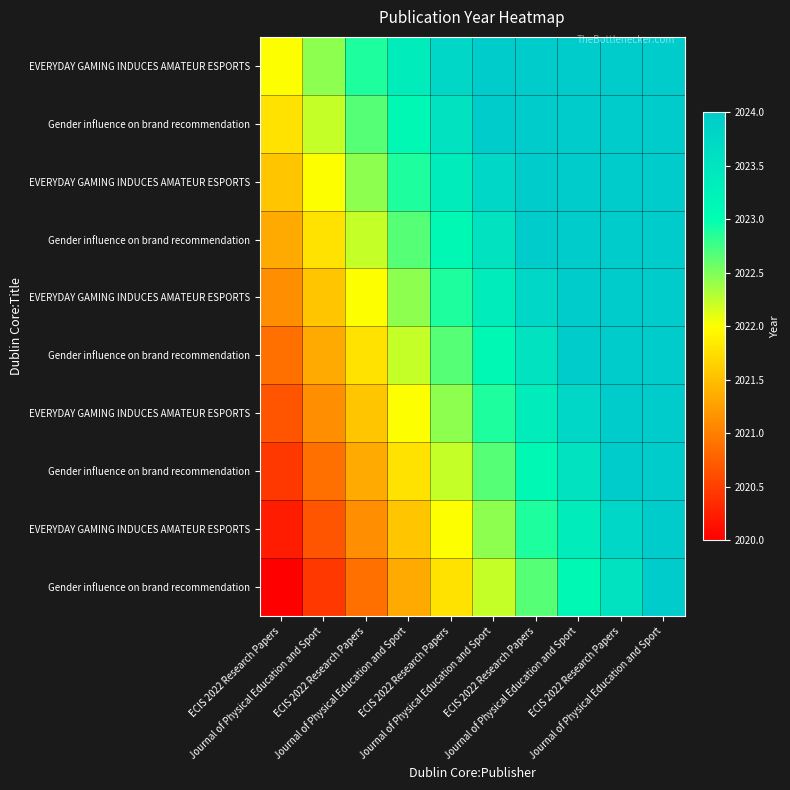

What is the difference between the highest and lowest values at Journal of Physical Education and Sport?

2.0